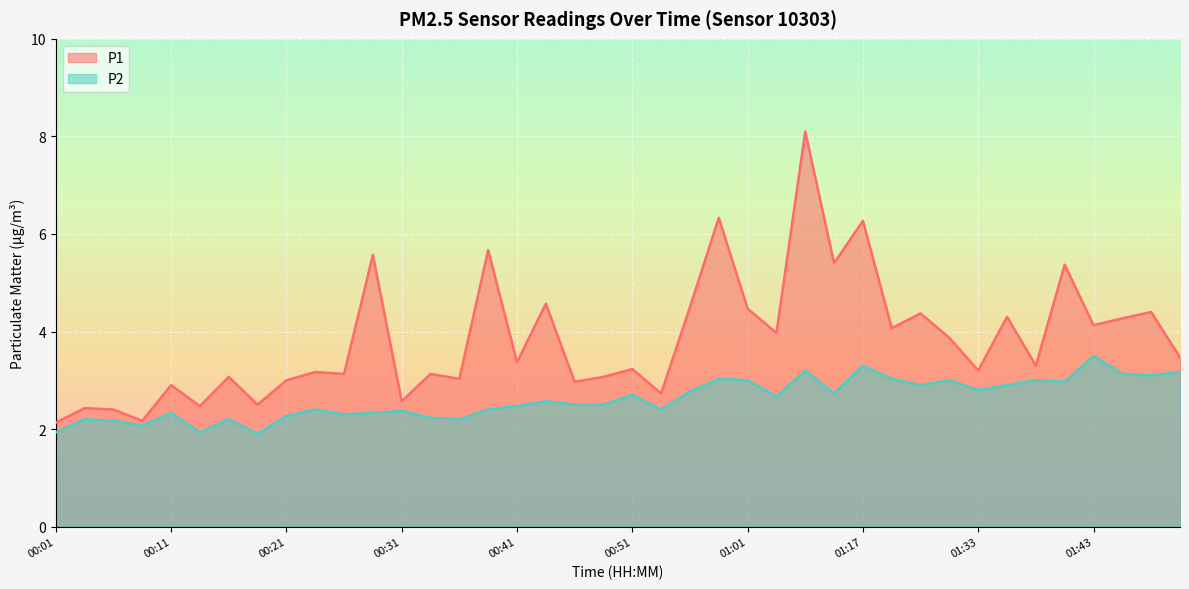

True or false: P1 and P2 intersect in this chart.

False